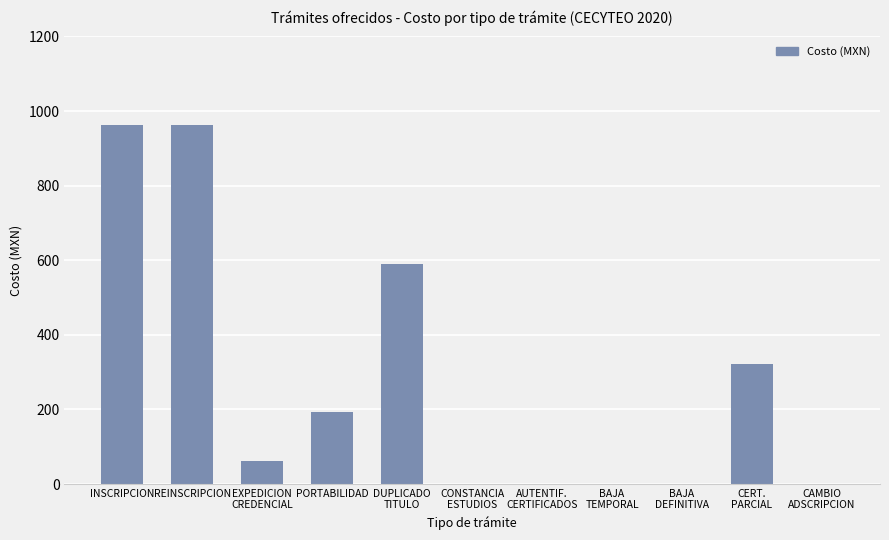

What is the maximum value shown in the chart?

963